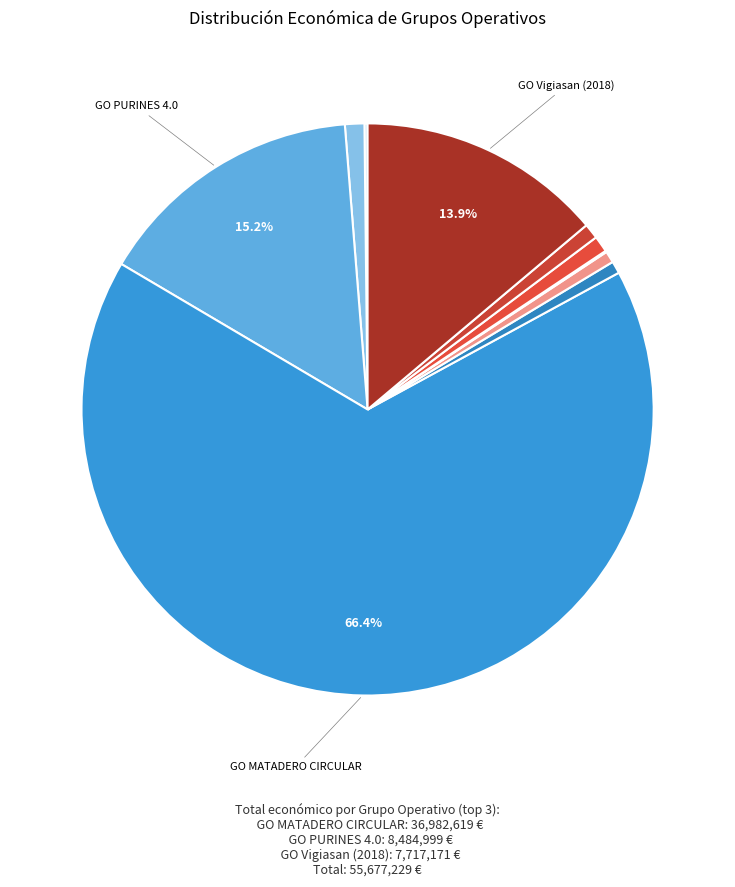

Which slice is the smallest?

GO ECO.CIRCULAR